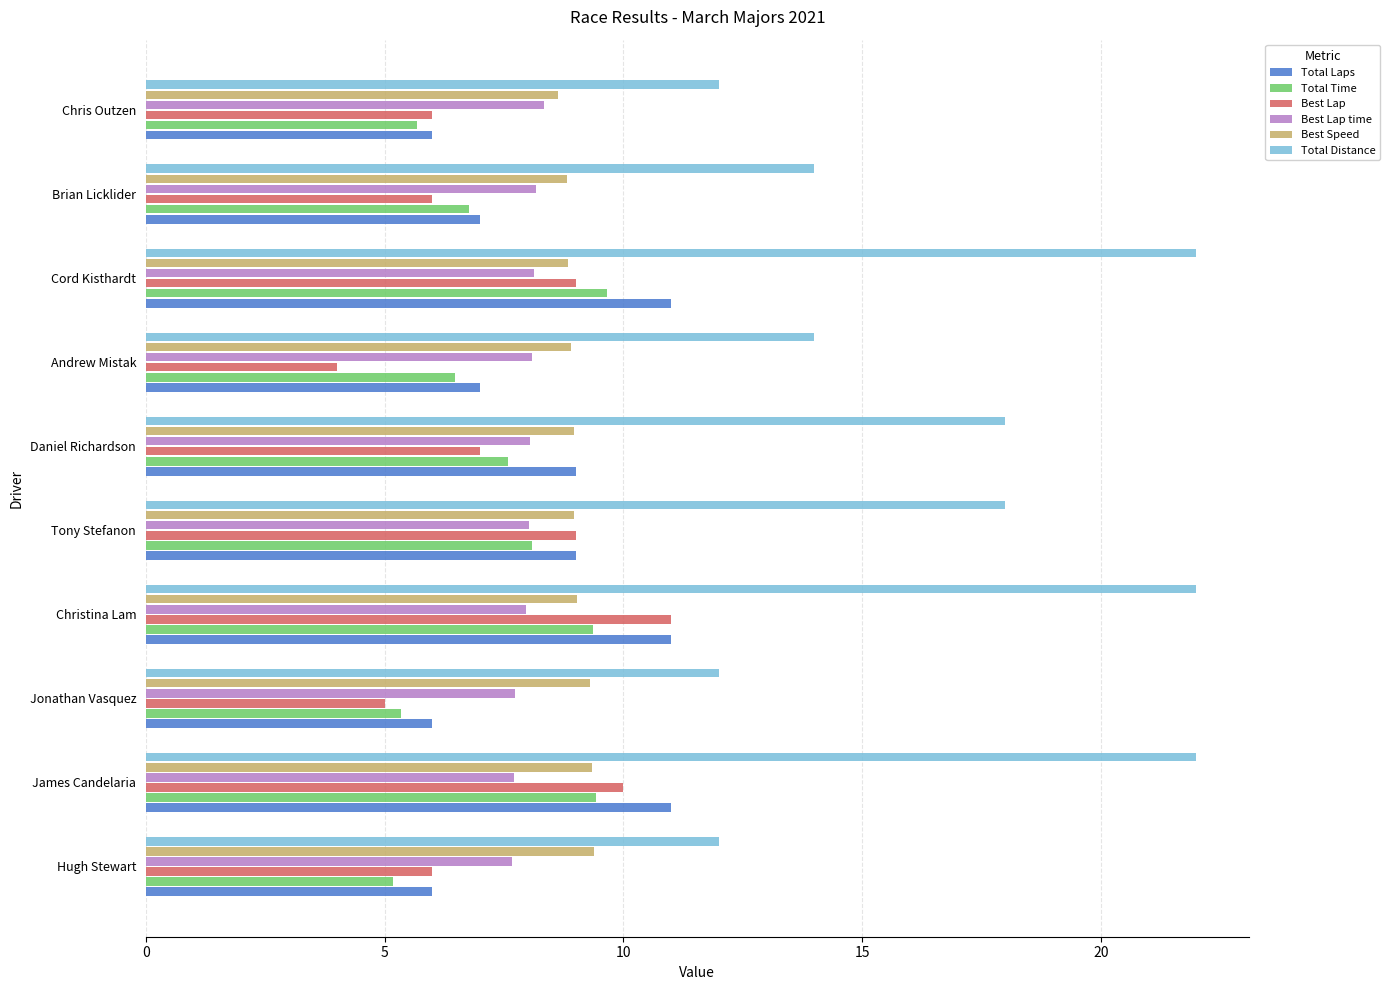

What is the minimum value for Best Lap?

4.0